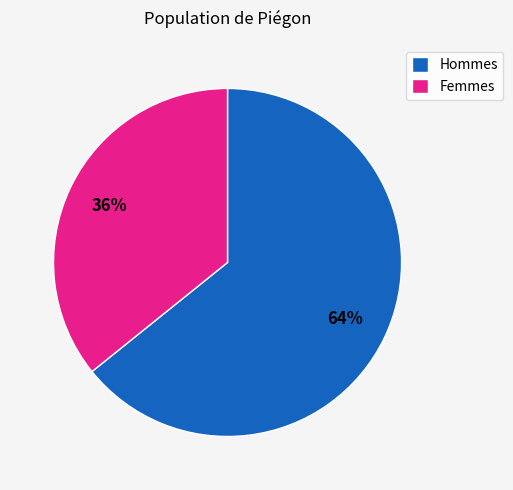

Is there any slice that represents more than half of the pie?

Yes